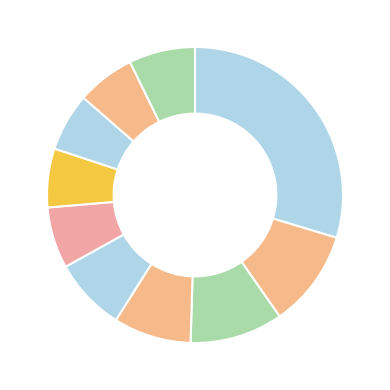

To the nearest percent, what is the average slice percentage?

10%